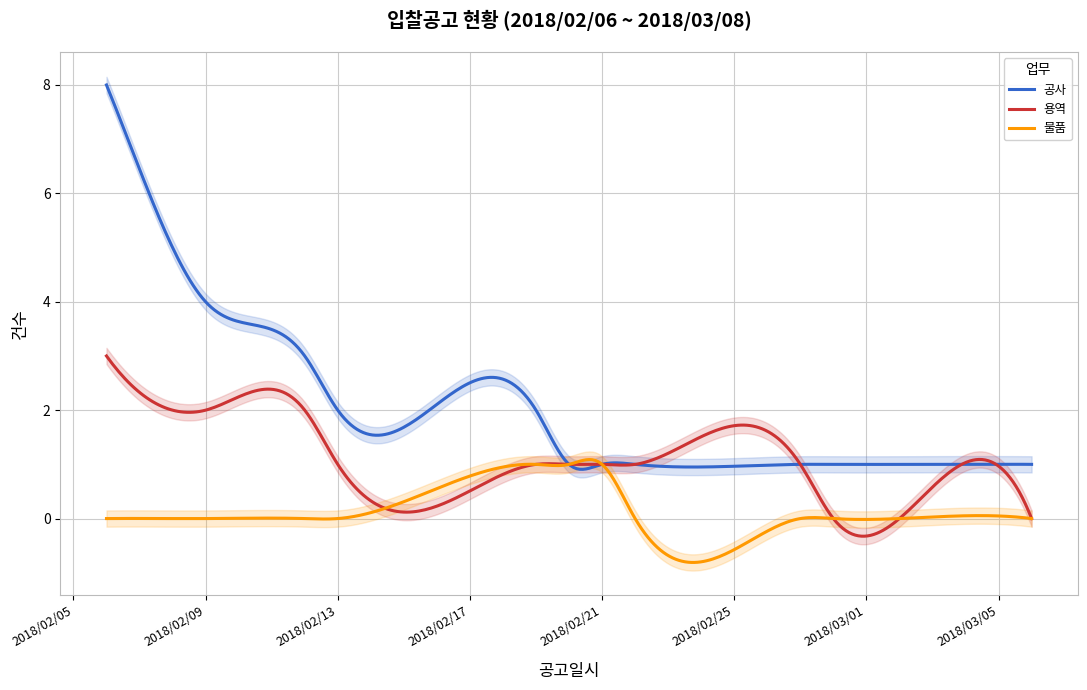

True or false: 공사 and 물품 cross at least once.

True